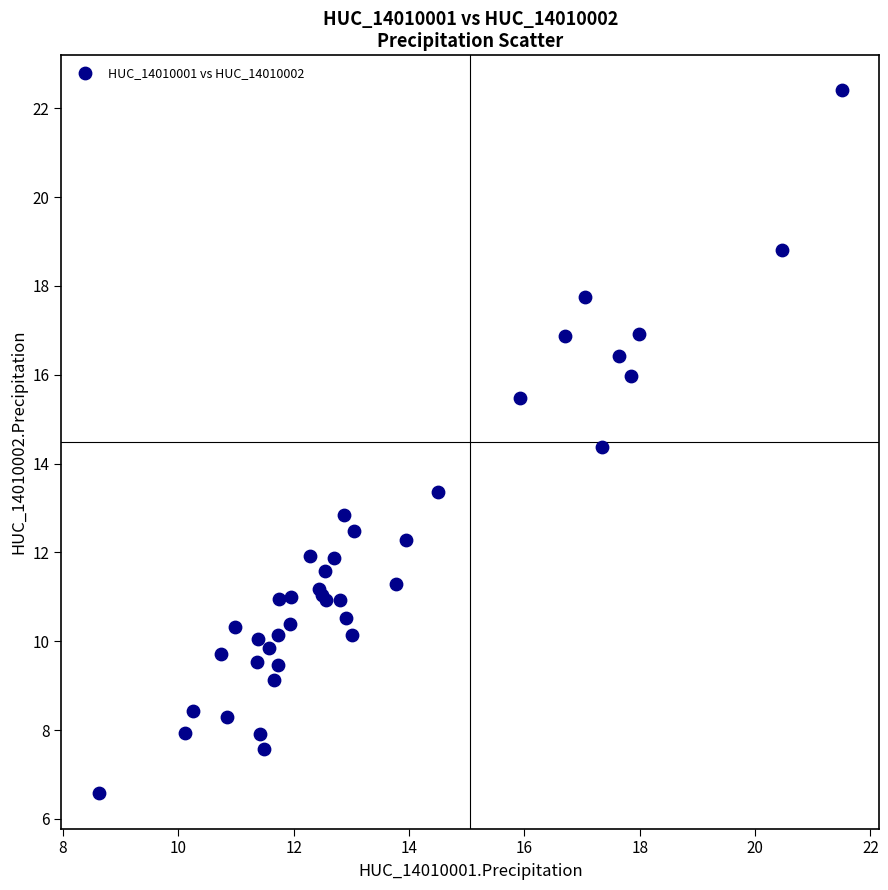

What Y value in the scatter plot is closest to 14?

14.4